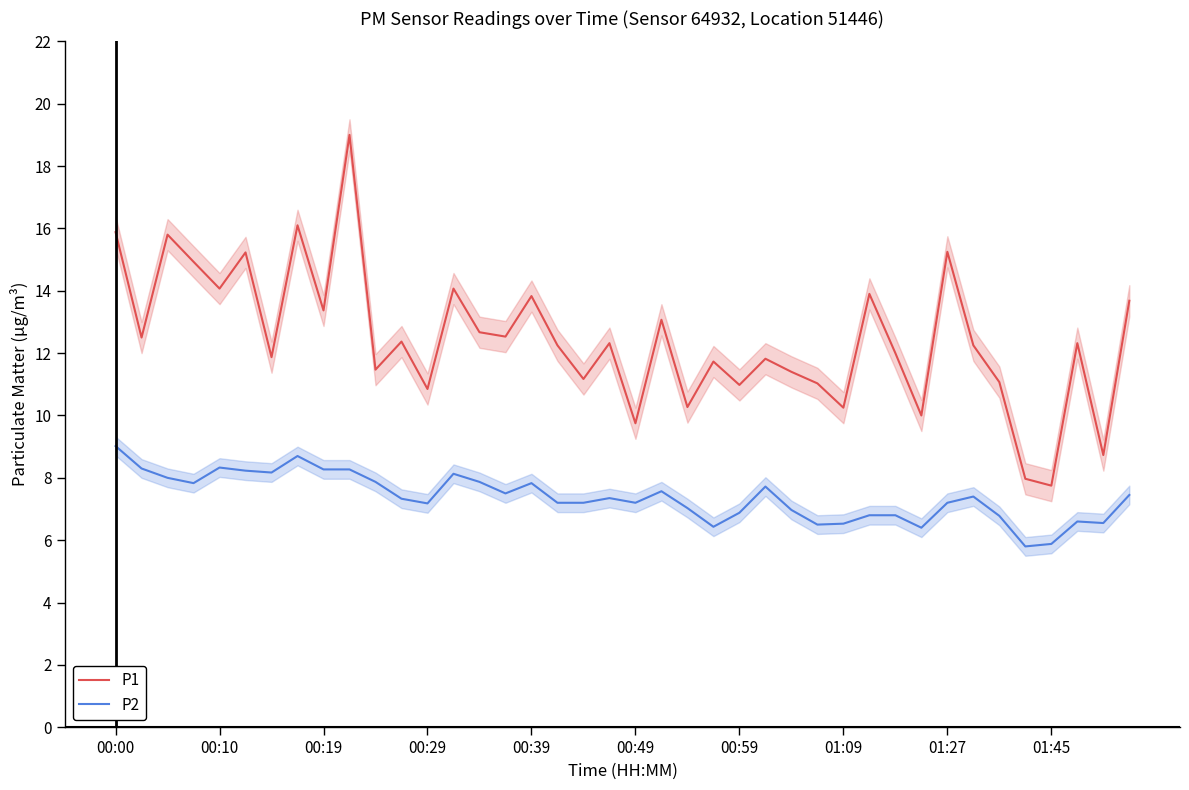

True or false: P1 has a value of 26.5 at 01:27.

False